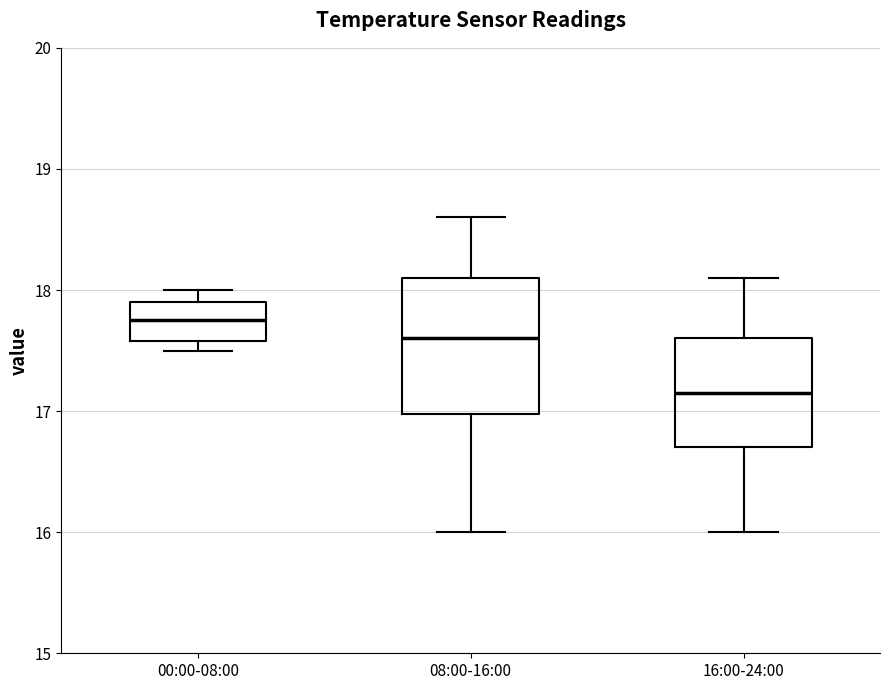

Where does the upper whisker of the box for 08:00-16:00 end on the y-axis? The values are not printed on the chart, so give them approximately, as read against the axis.

18.6